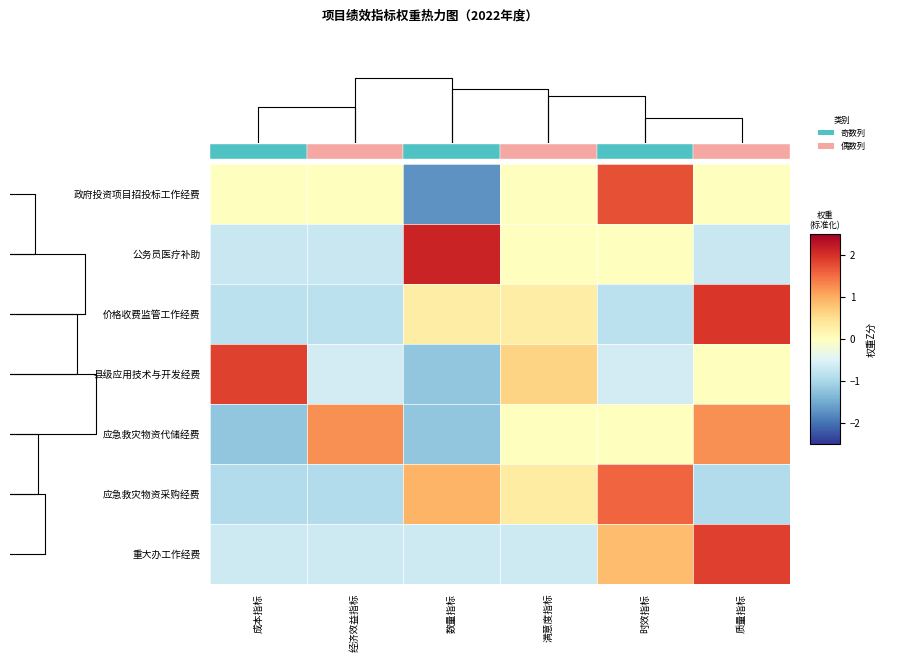

What is the smallest value displayed?

-1.7